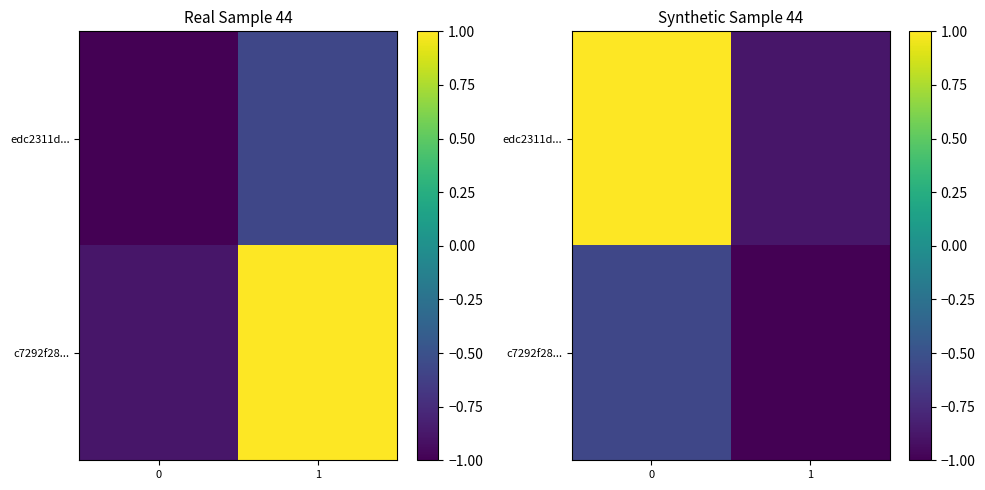

Between 0 and 1, which series saw the biggest shift?

edc2311d...